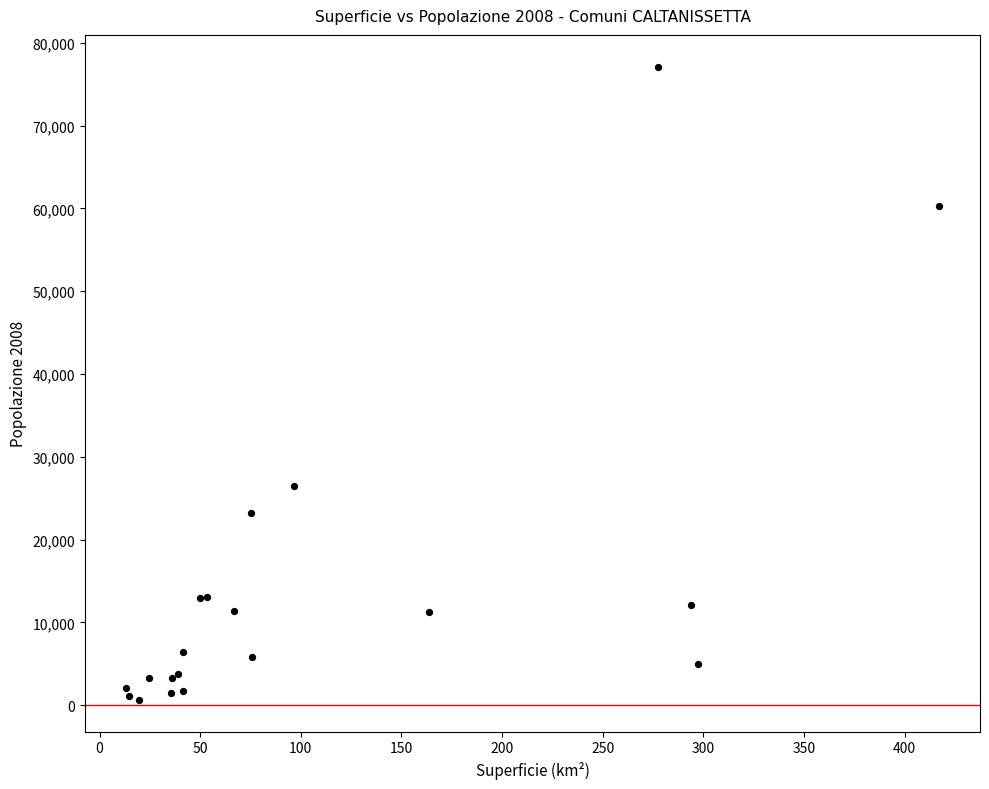

What Y value in the scatter plot is closest to 38871?

26523